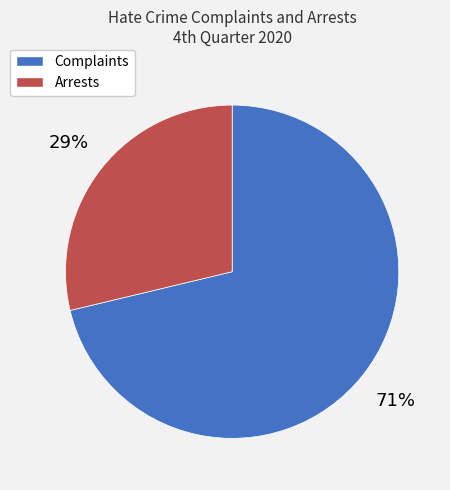

Approximately how many times larger is the value at Arrests compared to Complaints?

0.4